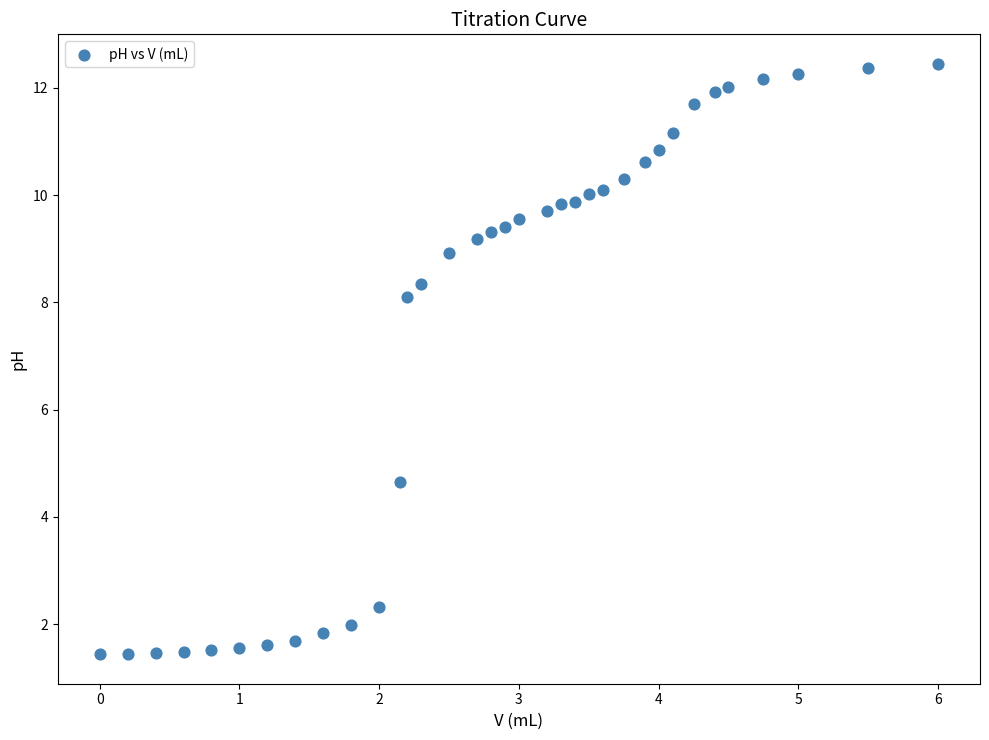

What Y value in the scatter plot is closest to 6?

4.7